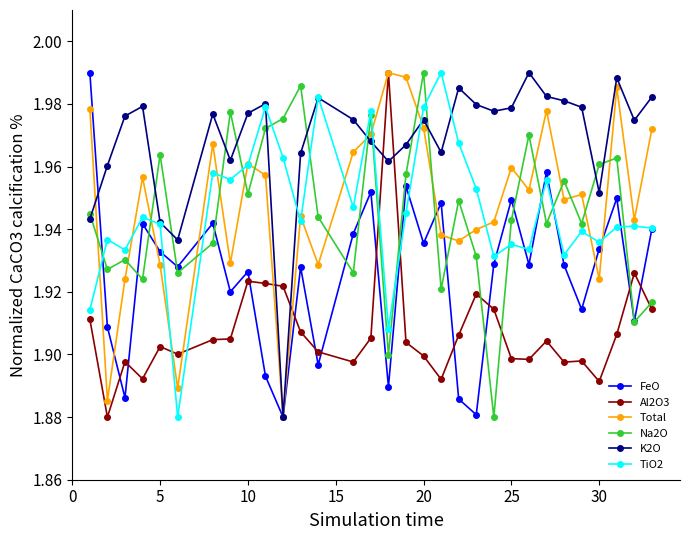

True or false: Na2O and K2O cross at least once.

True